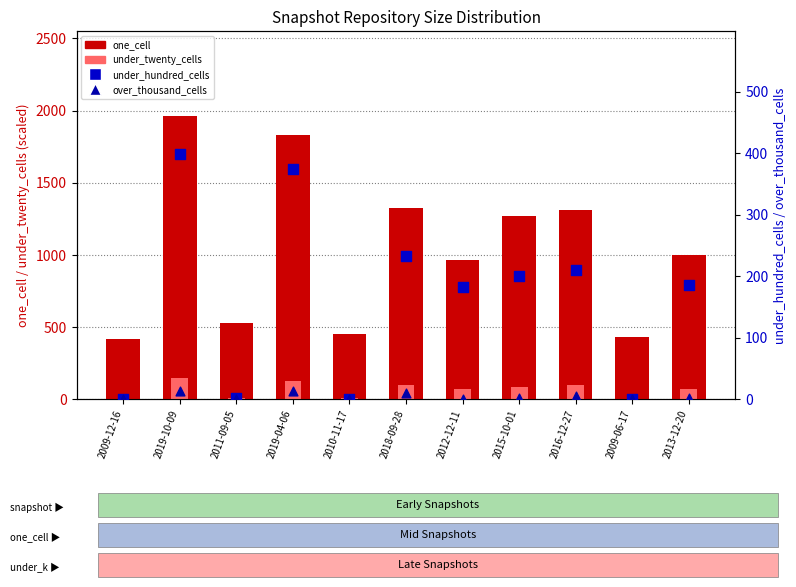

At how many categories does at least one series exceed 813?

7